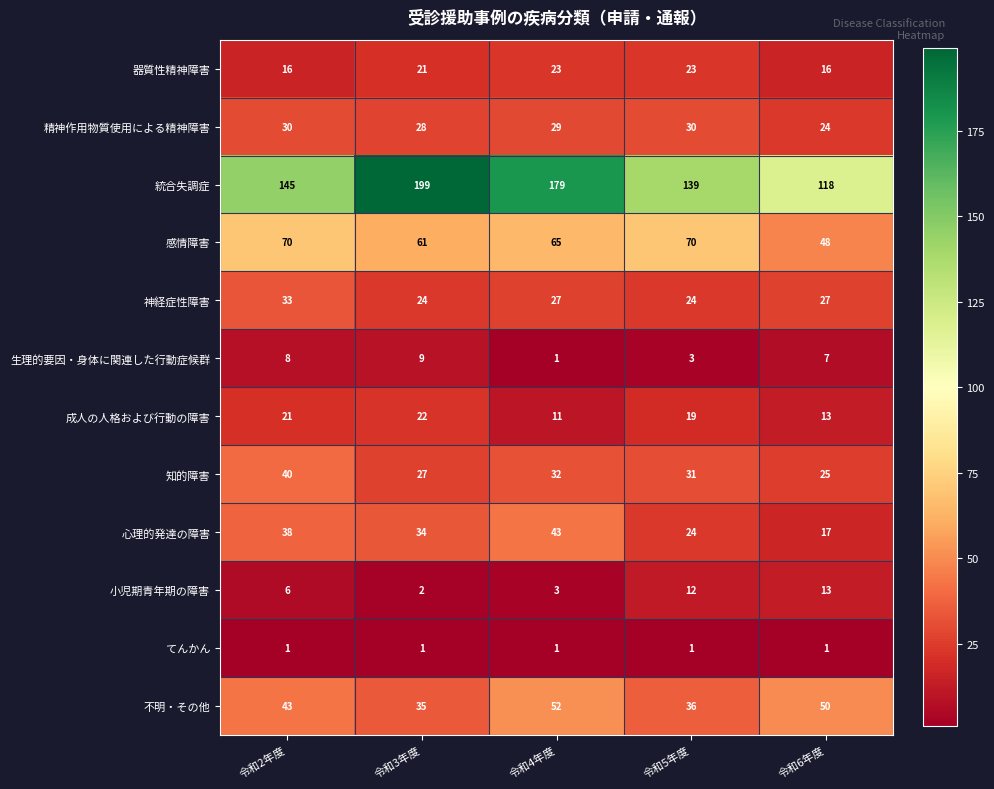

Rank the categories by 不明・その他 value from highest to lowest.

令和4年度, 令和6年度, 令和2年度, 令和5年度, 令和3年度